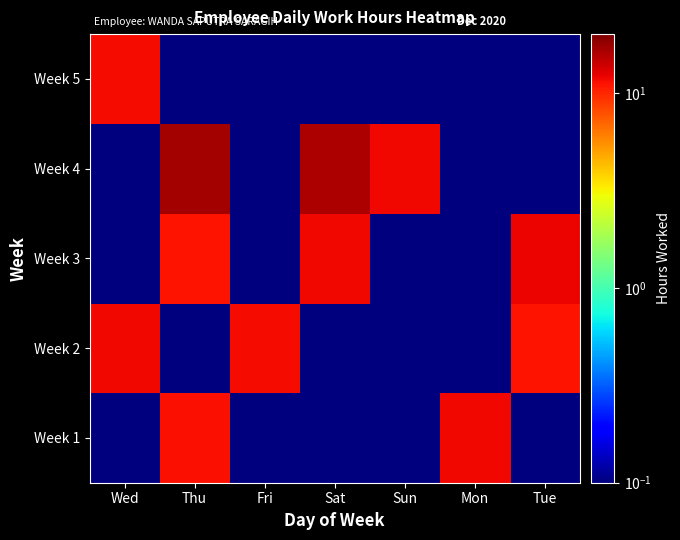

What is the spread (max minus min) of values at Fri?

11.5